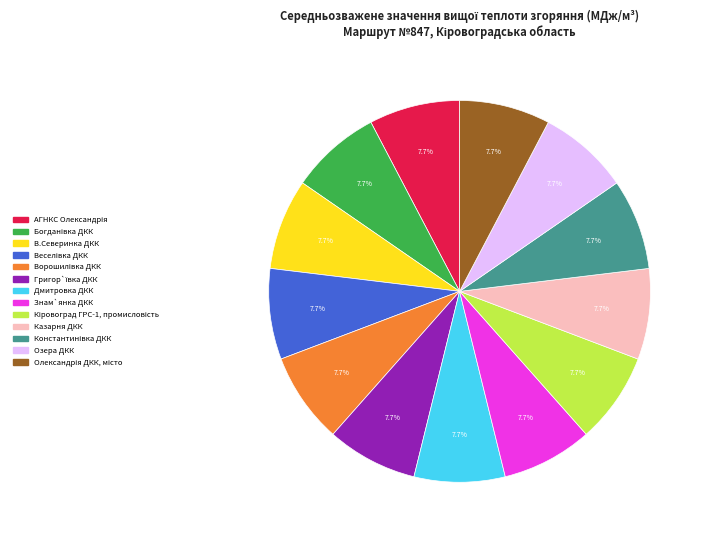

Is there any slice that represents more than half of the pie?

No